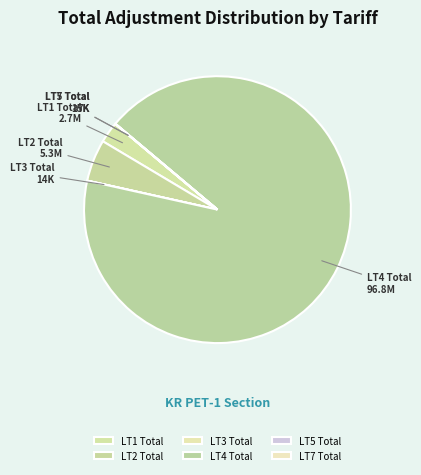

Which category accounts for the majority?

LT4 Total